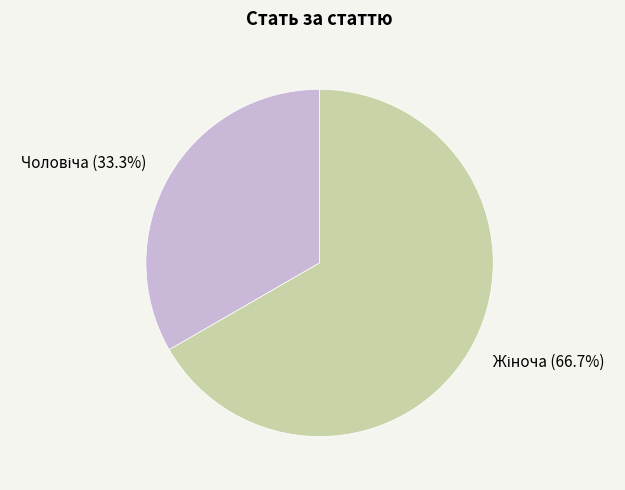

Is there any slice that represents more than half of the pie?

Yes